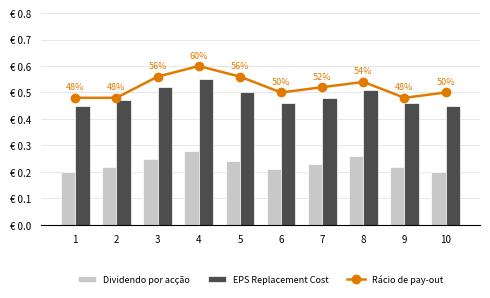

How many Rácio de pay-out values are between 0 and 1?

10